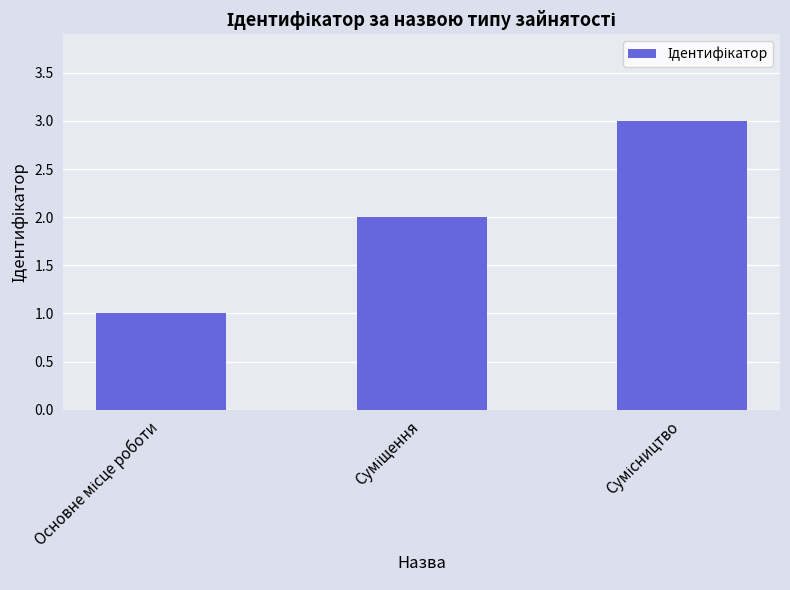

What is the maximum value shown in the chart?

3